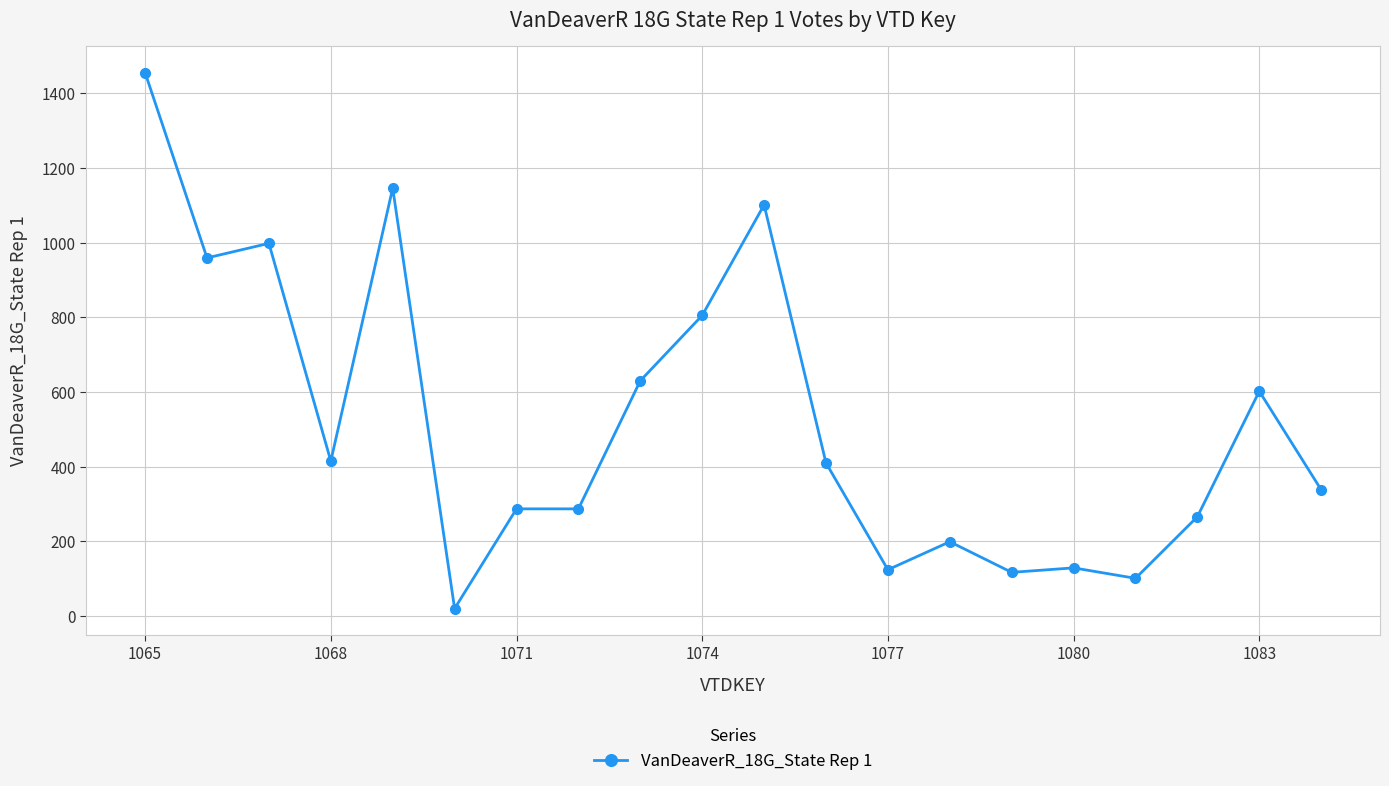

What is the difference between the second highest and second lowest values?

1045